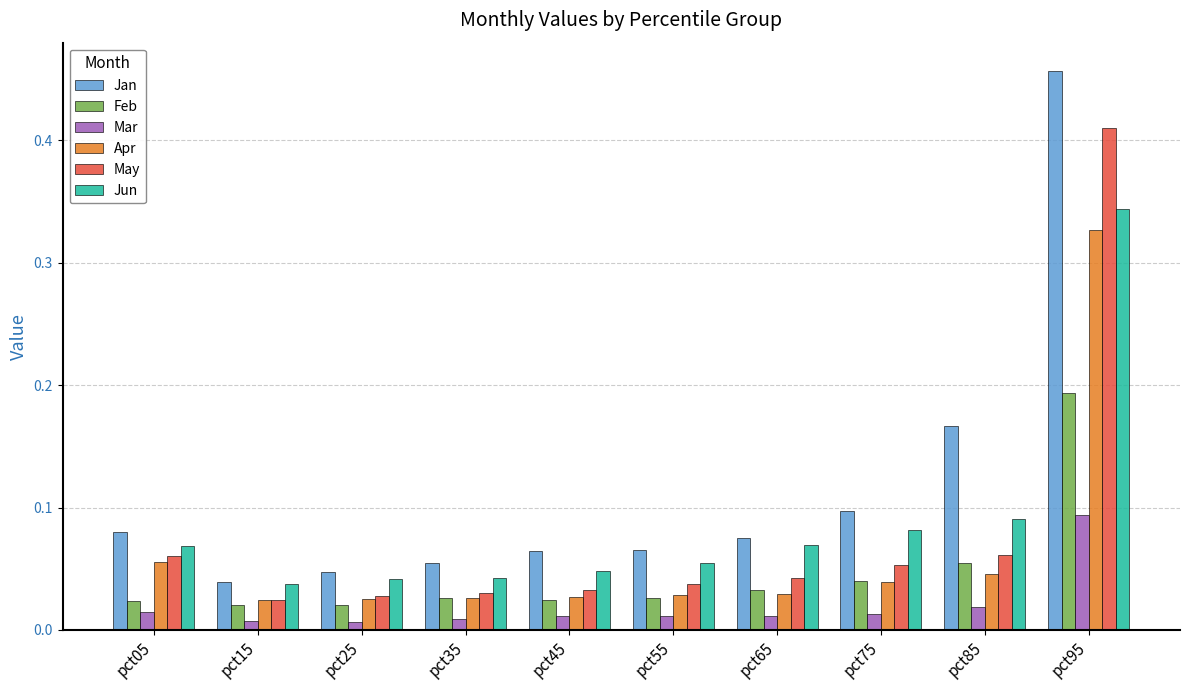

The Jun series shows 0.0 at pct65. True or false?

False